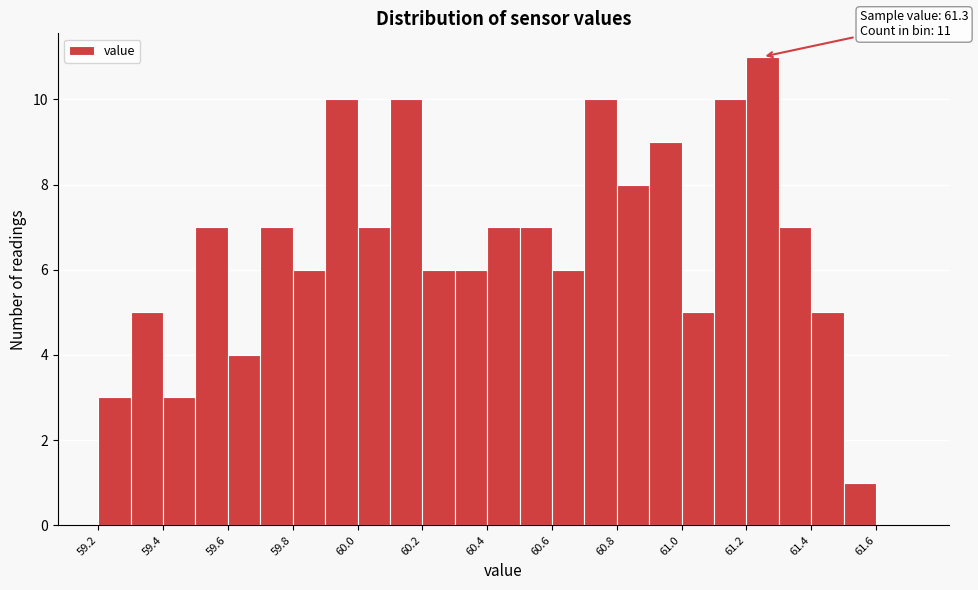

Over which range of the x-axis is the bar tallest?

61.2 to 61.3